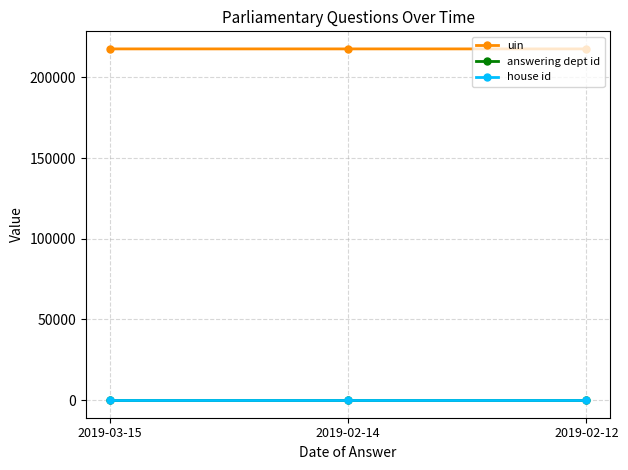

Which series changed the most between 2019-02-14 and 2019-02-12?

uin